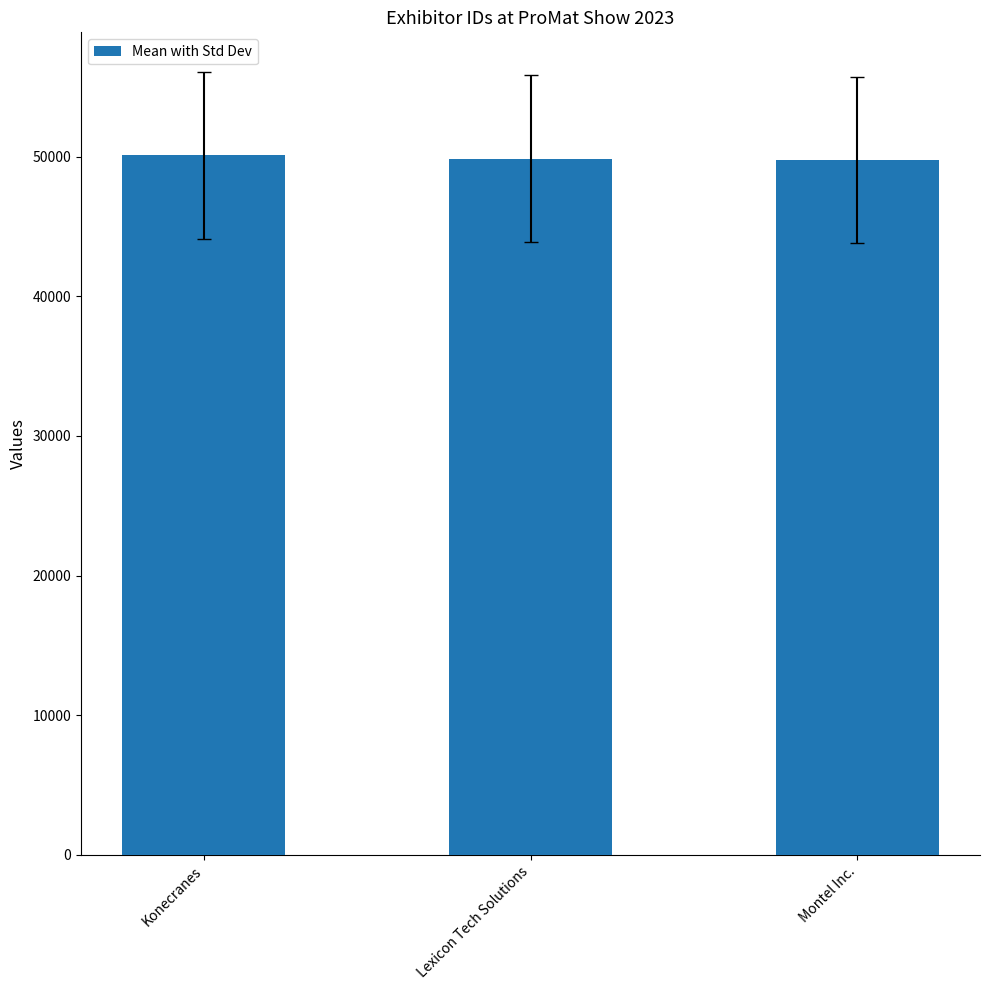

What is the maximum value shown in the chart?

50084